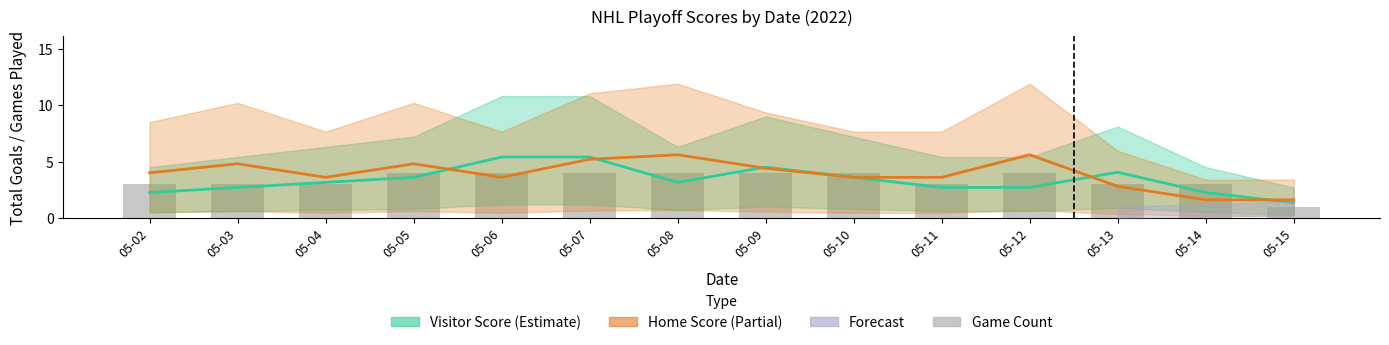

What is the total value across all series at 05-02?

9.2